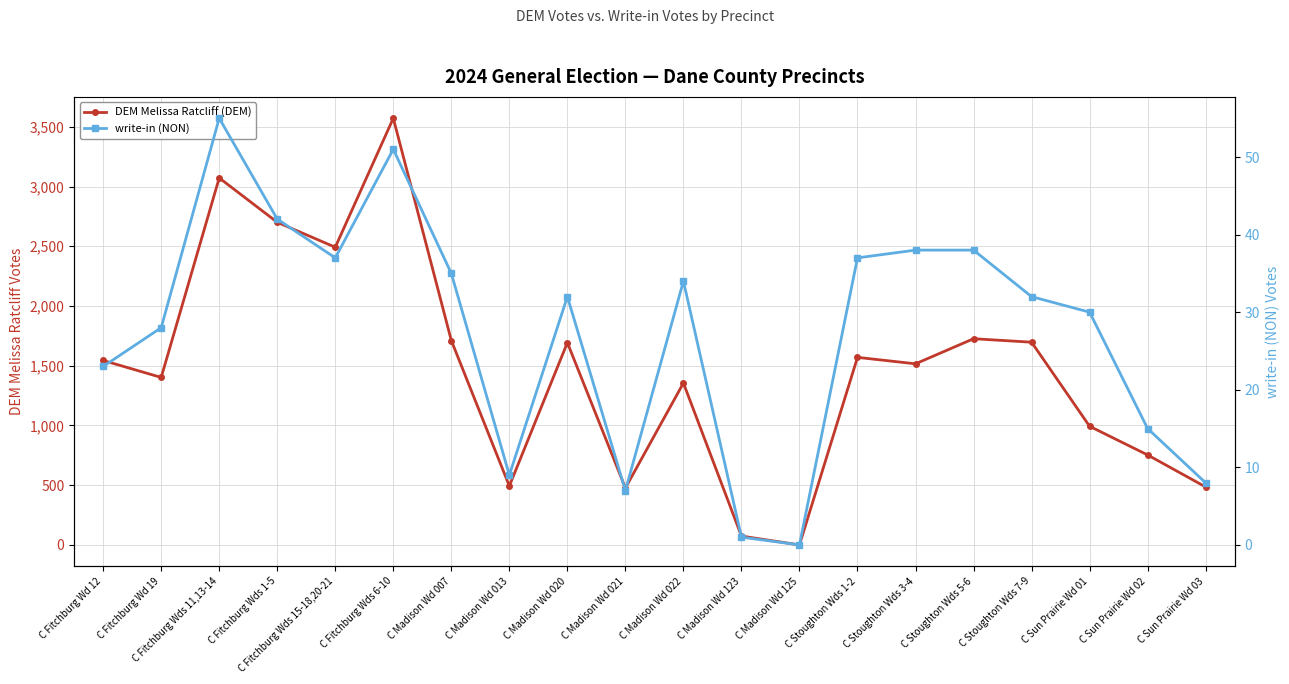

Which series has the widest spread of values?

DEM Melissa Ratcliff (DEM)